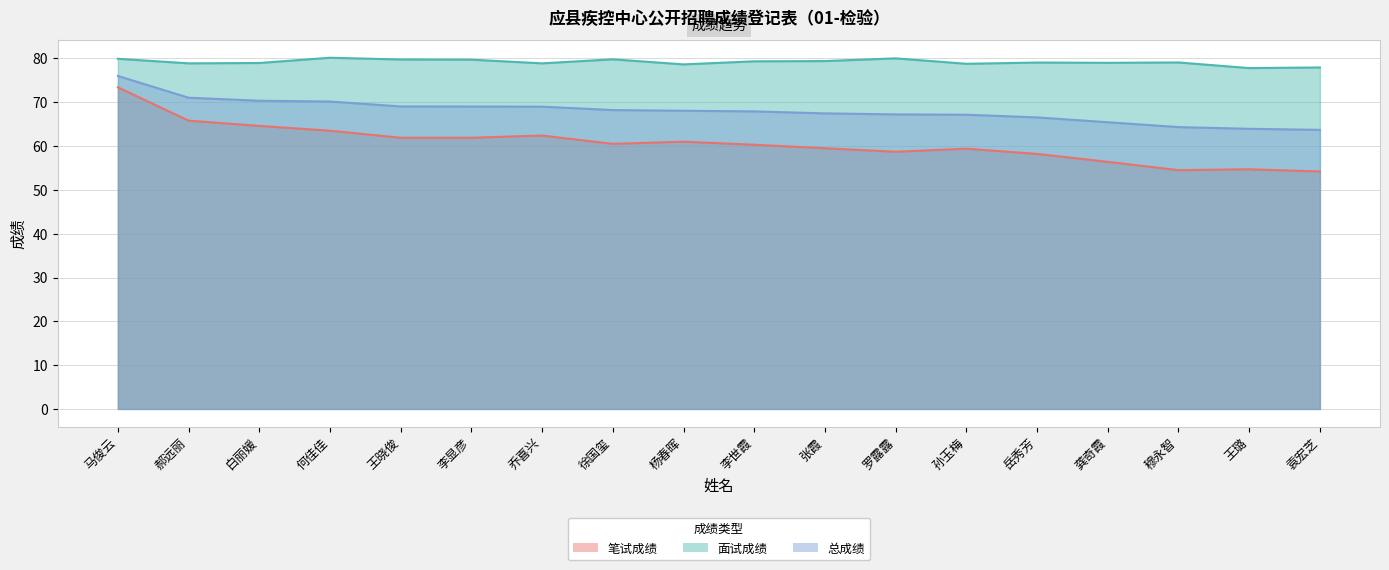

What is the minimum value shown in the chart?

54.2